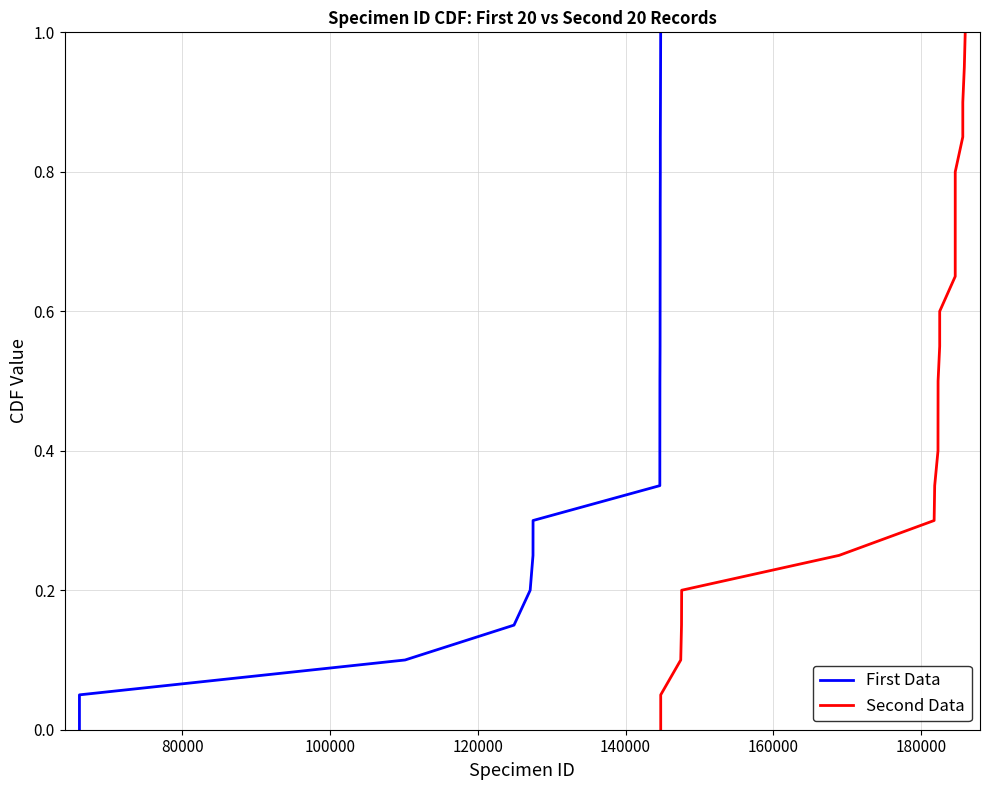

What are all the series names shown in the legend?

First Data, Second Data